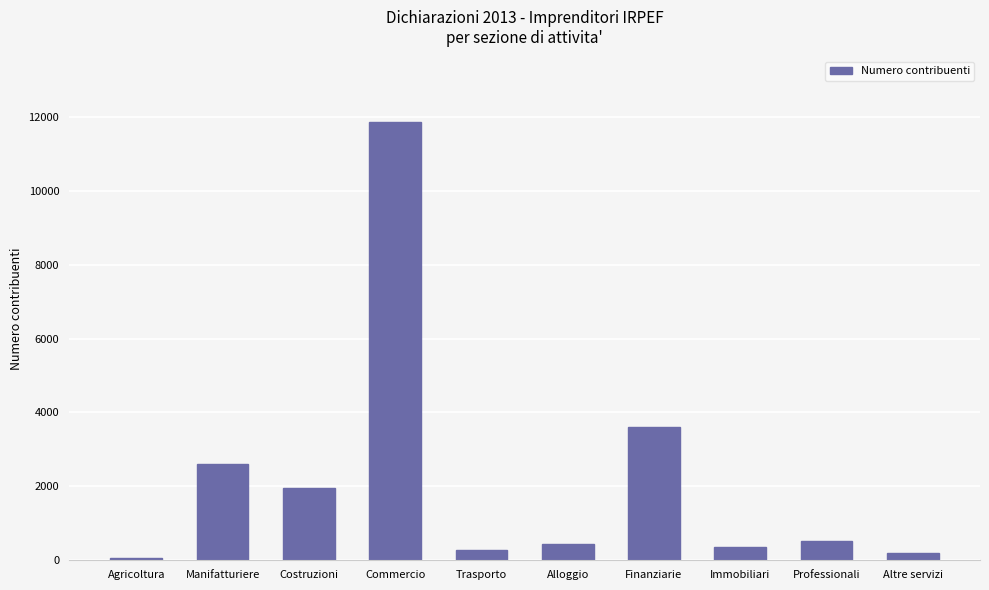

The chart shows a value of 1962 at Costruzioni. True or false?

True